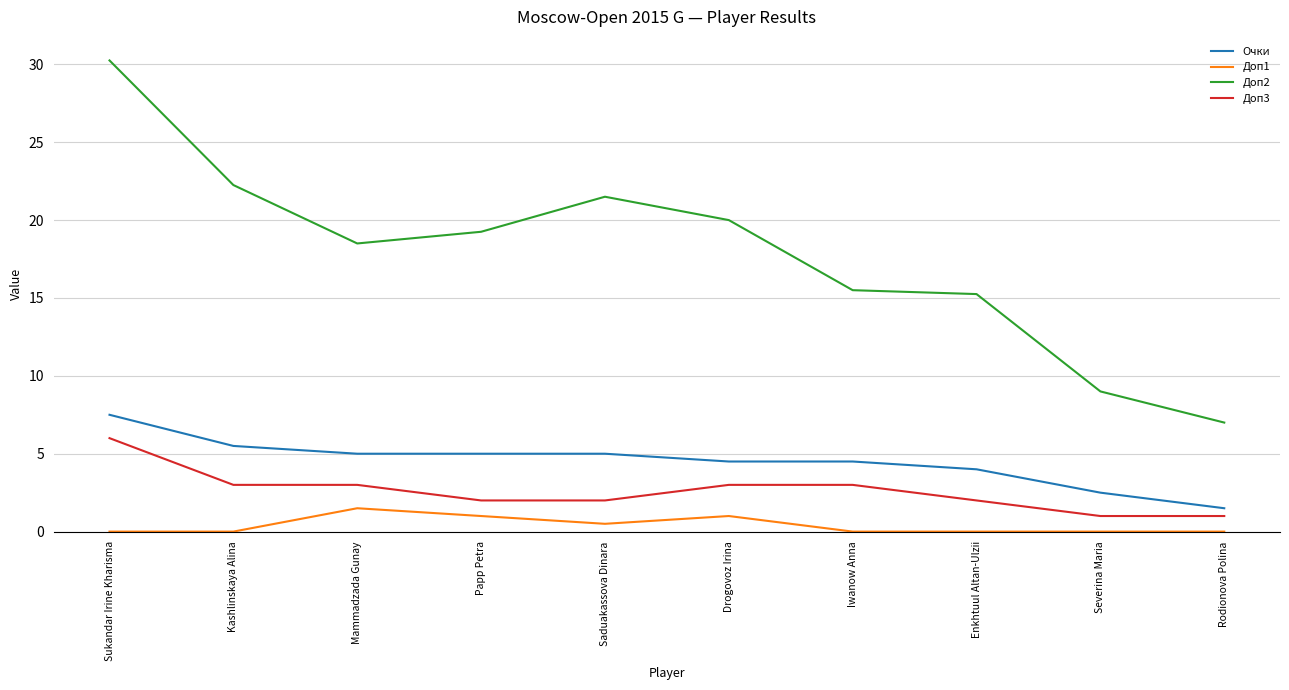

True or false: Доп1 has a value of 0.5 at Saduakassova Dinara.

True